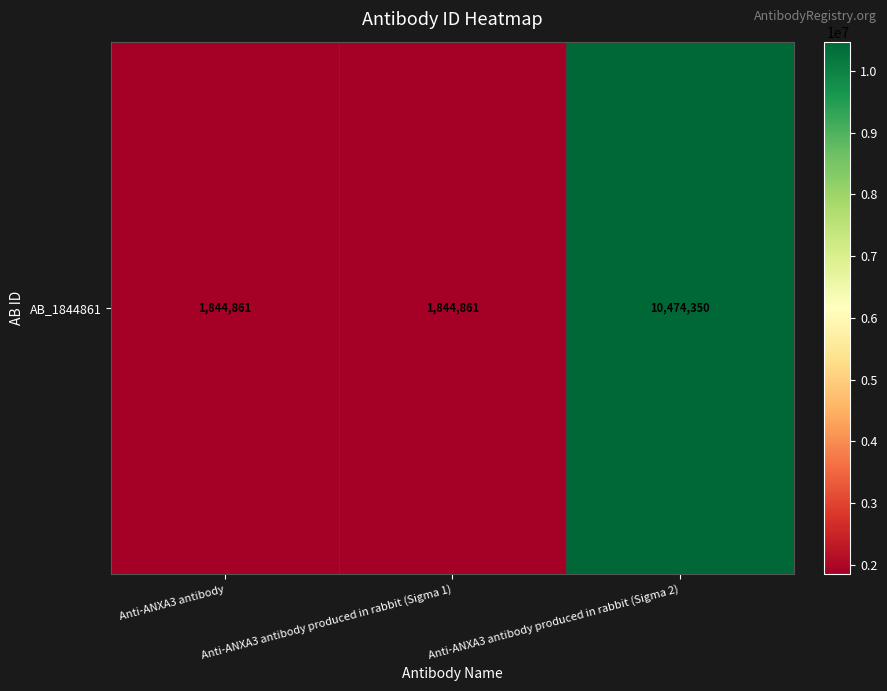

The value at Anti-ANXA3 antibody is 2550284. True or false?

False